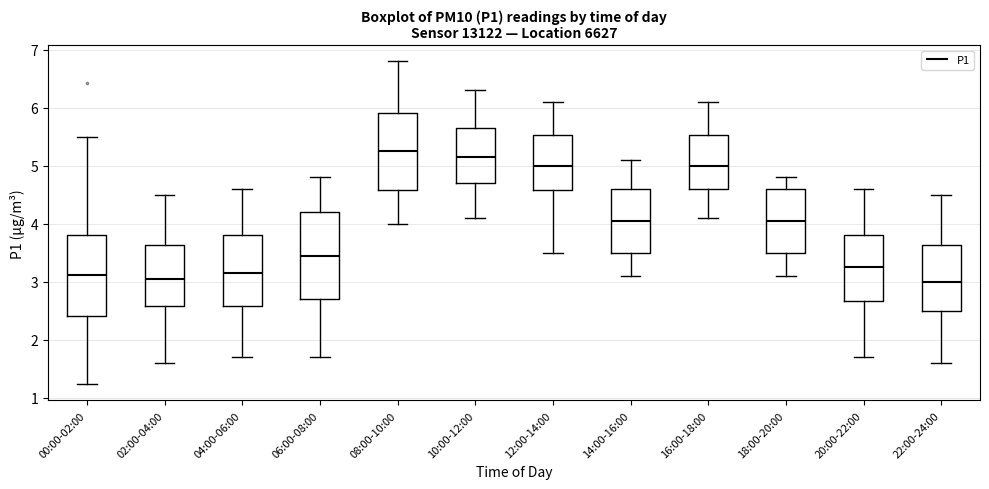

Where is the upper edge of the box for 00:00-02:00 on the y-axis? The values are not printed on the chart, so give them approximately, as read against the axis.

3.8